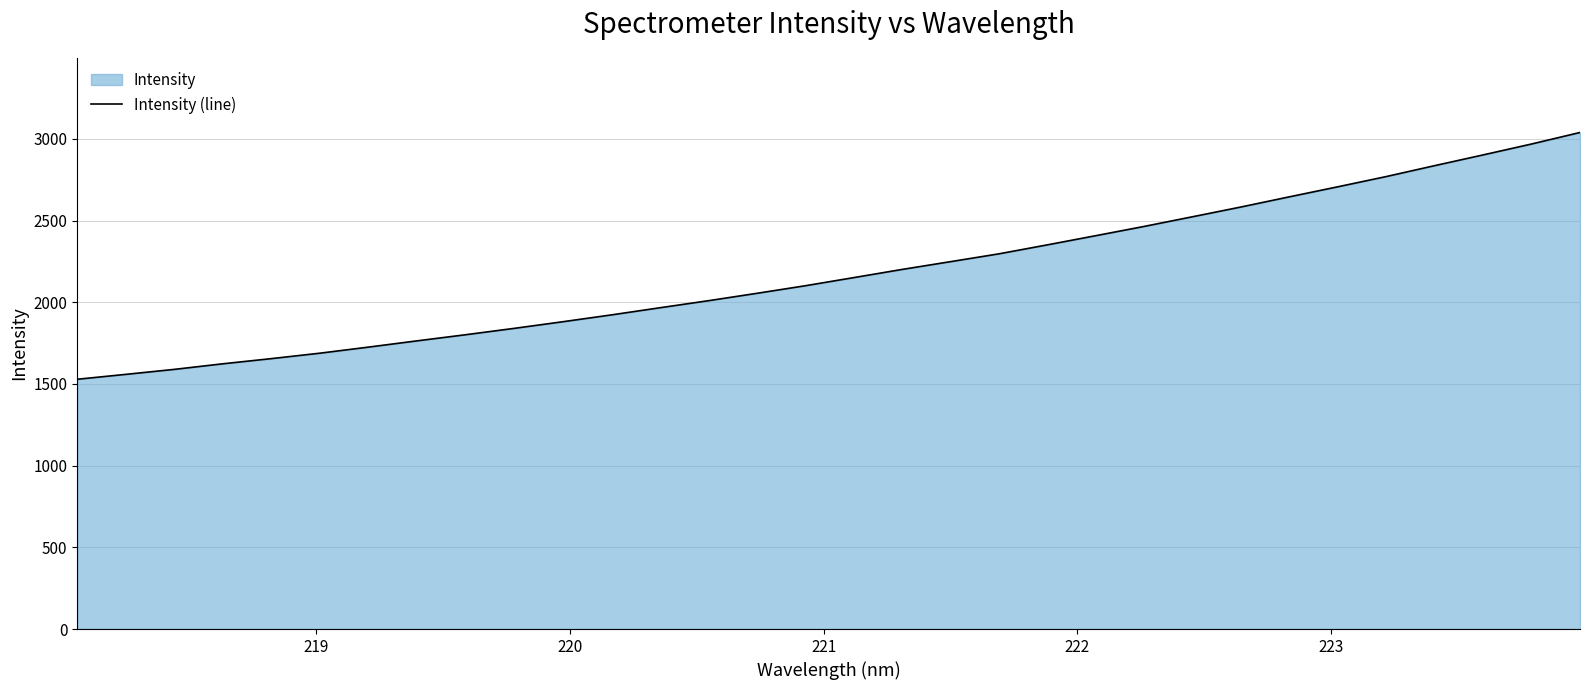

What is the greatest value displayed?

3039.2